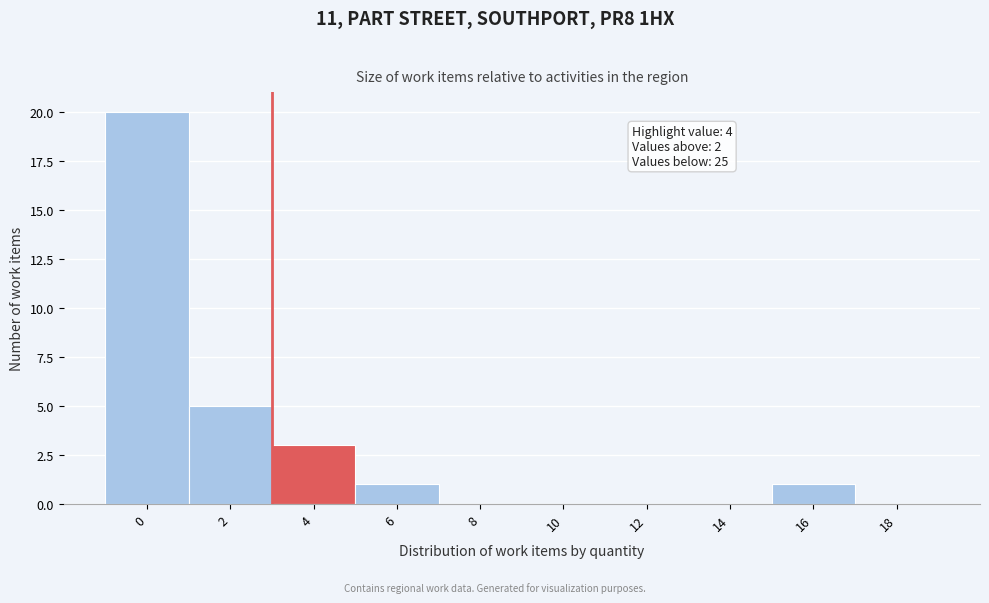

Reading right to left, transcribe all the data shown in this chart.

18=0	16=1	14=0	12=0	10=0	8=0	6=1	4=3	2=5	0=20